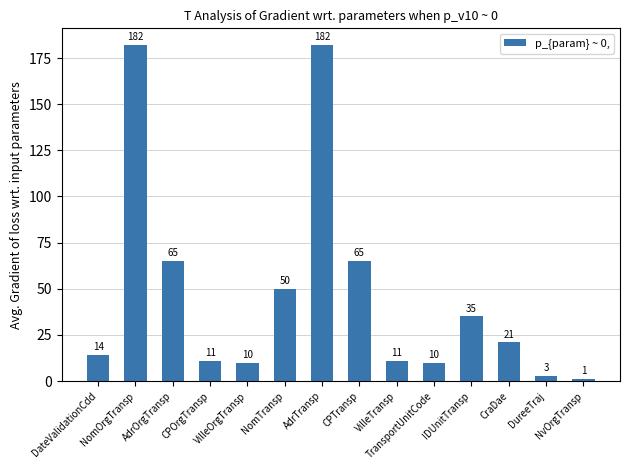

How many bars are there in total?

14